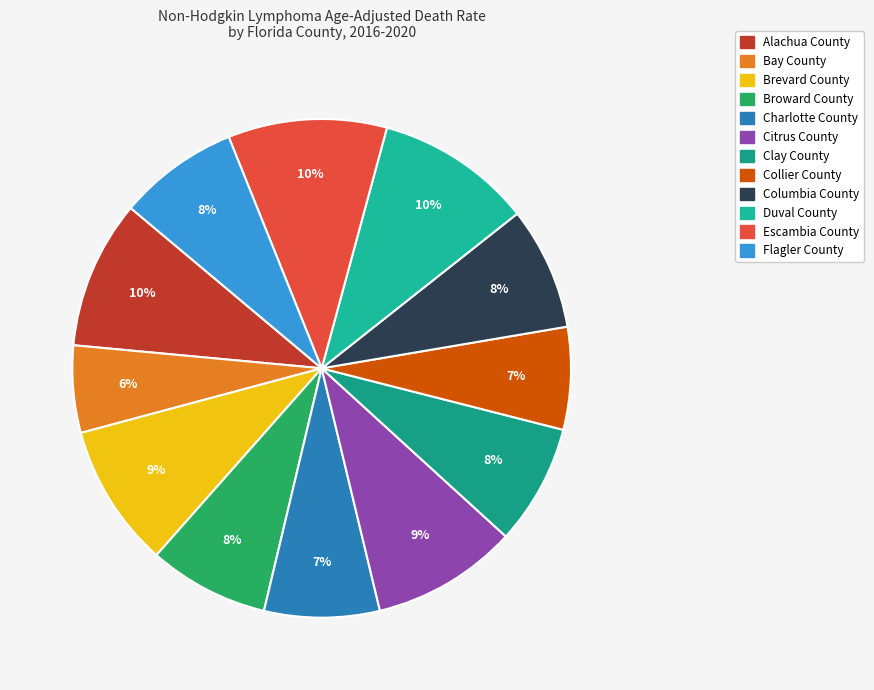

Does Charlotte County account for over 50% of the chart?

No